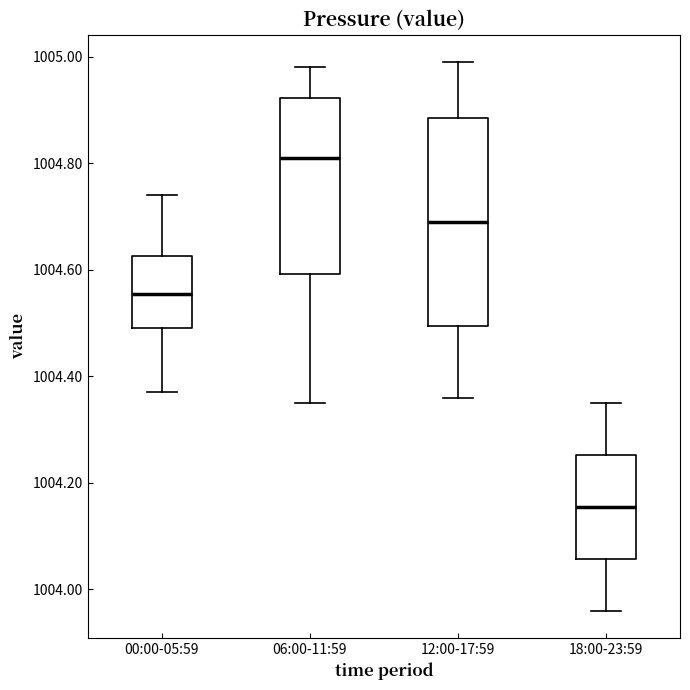

Comparing the boxes themselves (not the whiskers), which one is the tallest?

12:00-17:59